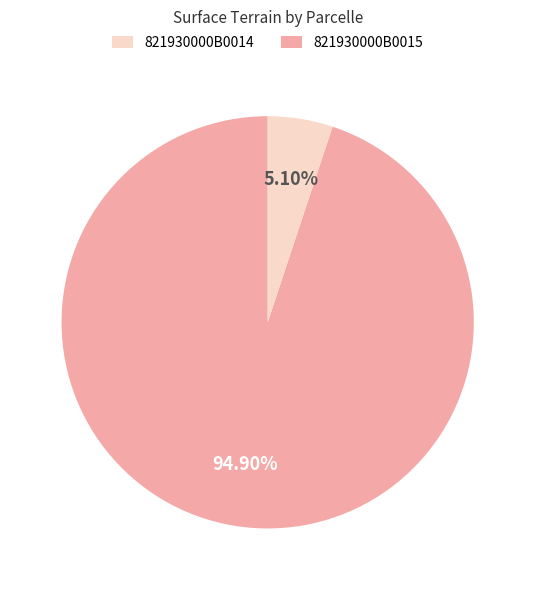

What portion of the pie excludes 821930000B0014?

5.1%